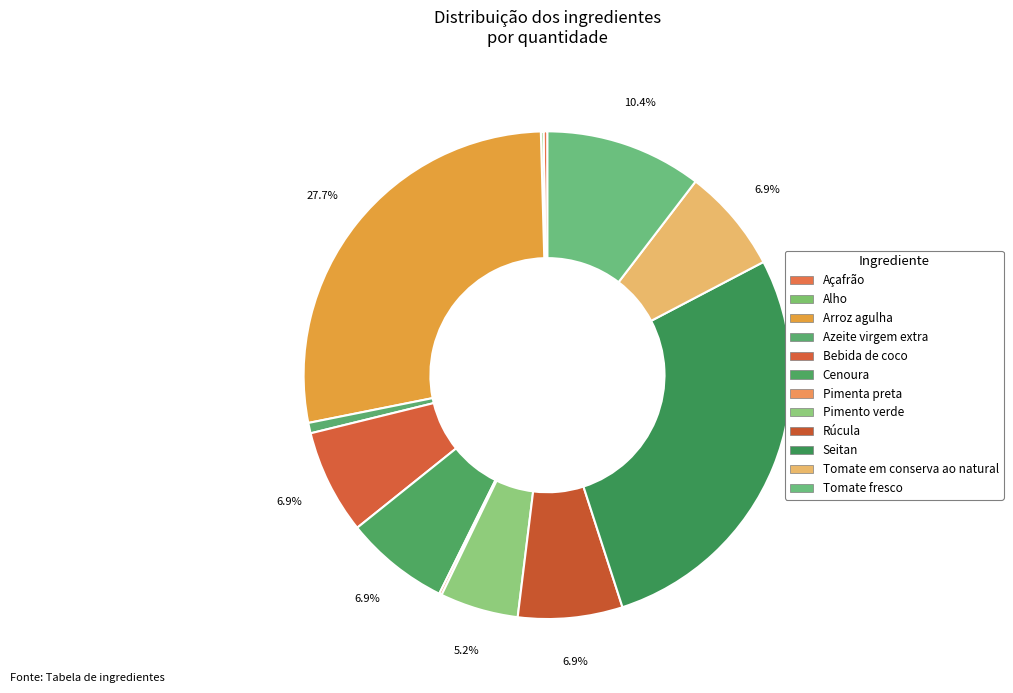

Rank the categories by value from highest to lowest.

Arroz agulha, Seitan, Tomate fresco, Bebida de coco, Cenoura, Rúcula, Tomate em conserva ao natural, Pimento verde, Azeite virgem extra, Açafrão, Alho, Pimenta preta